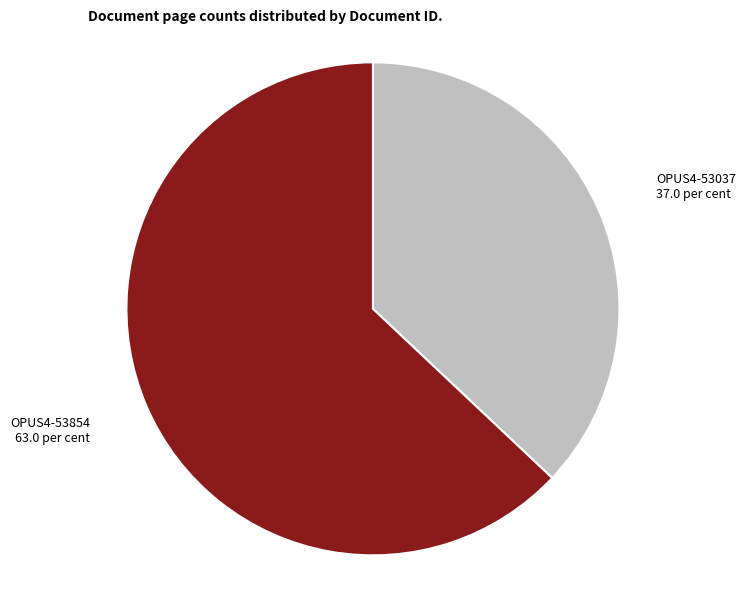

Which slice is the smallest?

OPUS4-53037